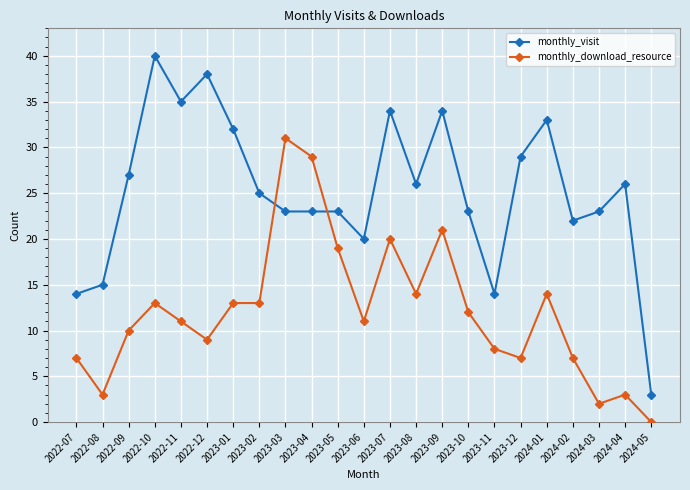

Between 2023-04 and 2024-05, which series saw the biggest shift?

monthly_download_resource